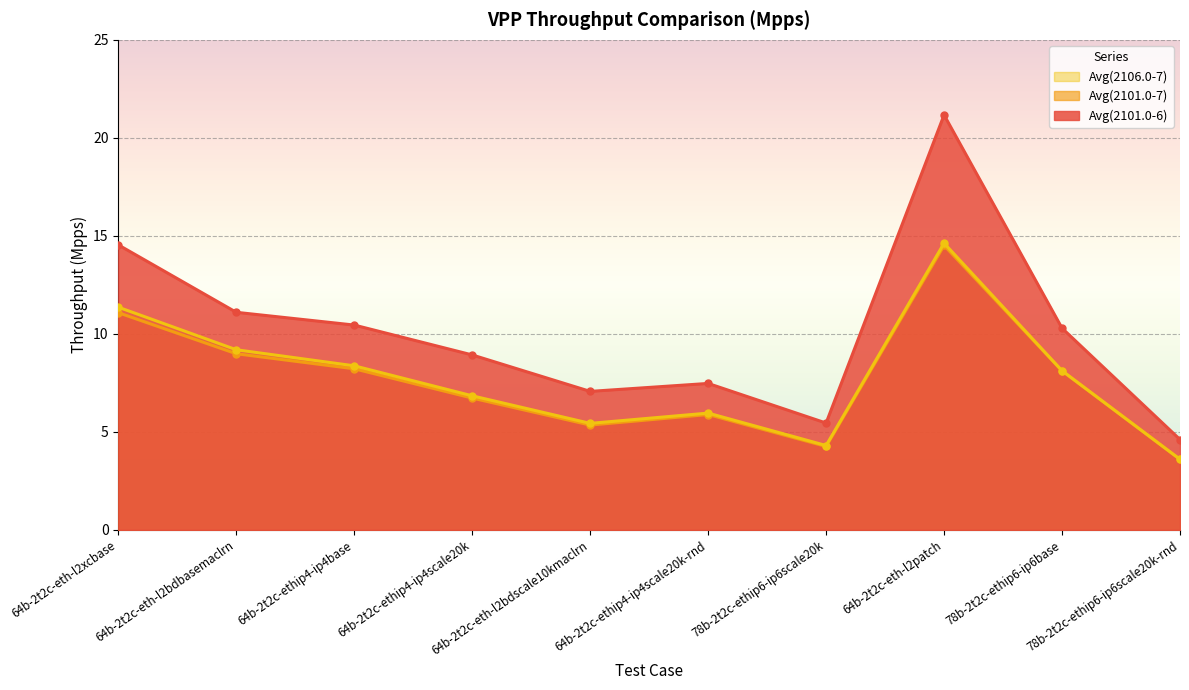

Between 64b-2t2c-ethip4-ip4base and 78b-2t2c-ethip6-ip6base, which series saw the biggest shift?

Avg(2106.0-7)